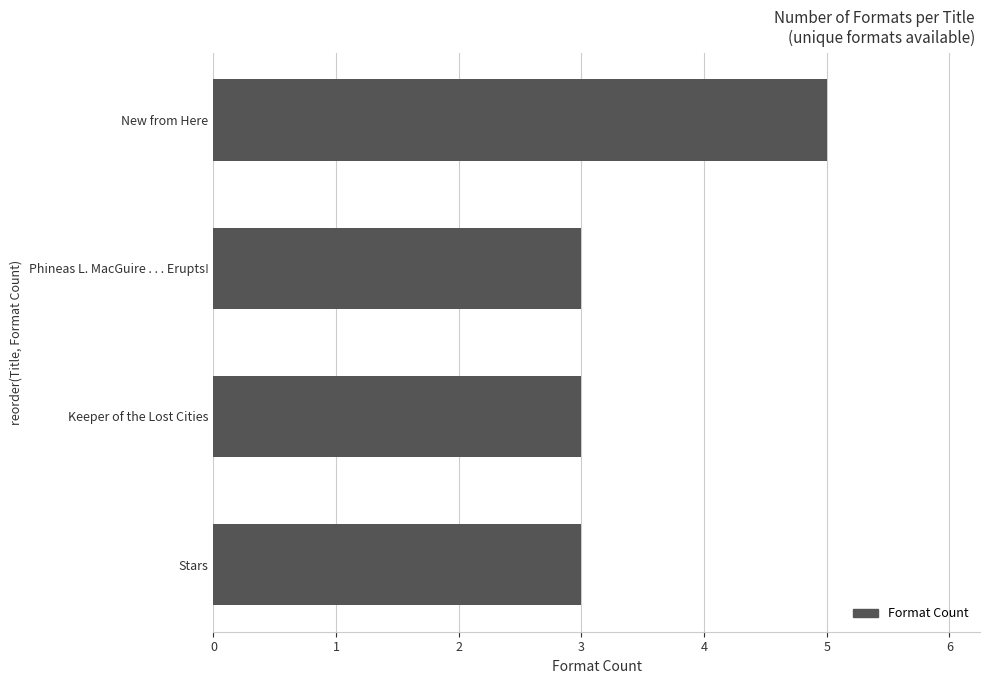

The chart shows a value of 3 at New from Here. True or false?

False